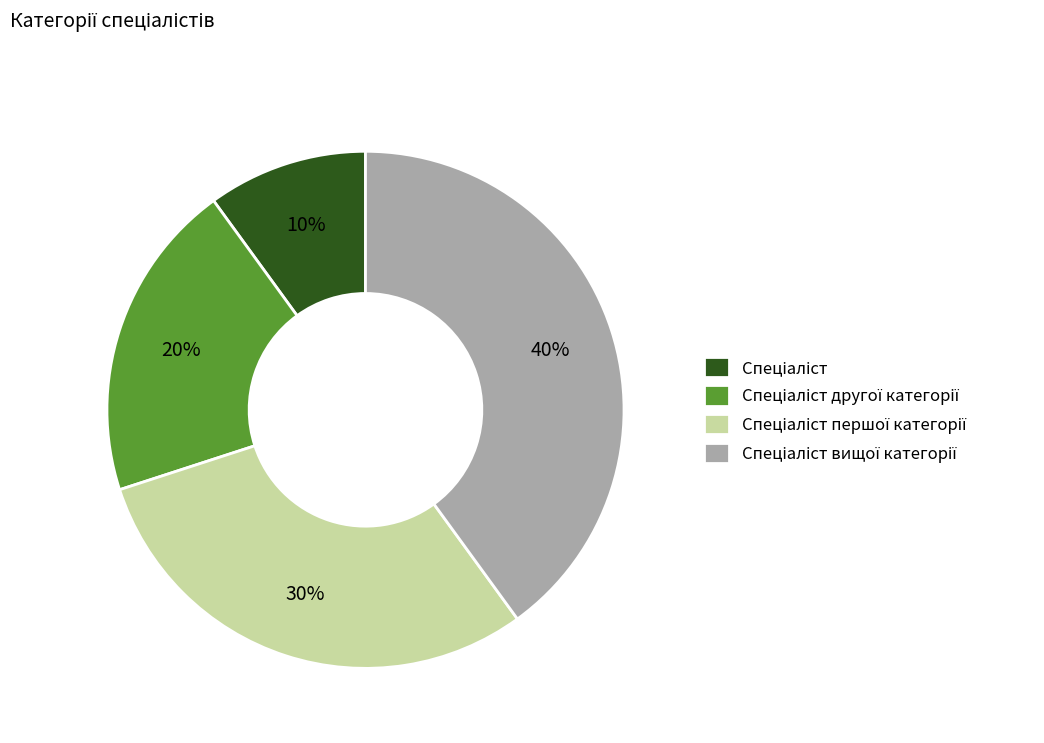

To the nearest percent, what is the difference between the largest and smallest slice percentages?

30%